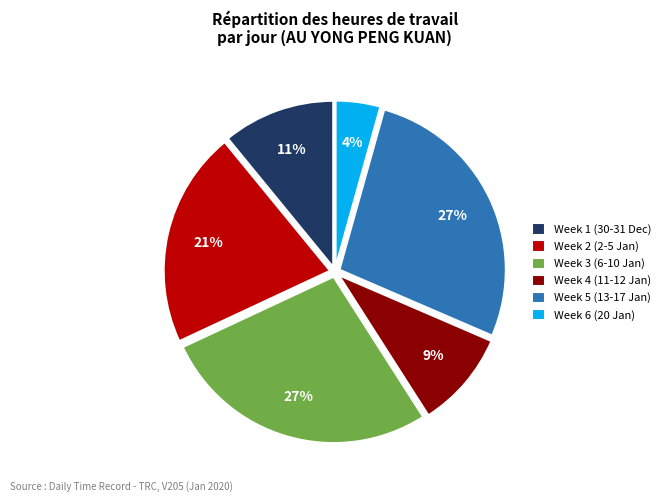

To the nearest percent, what percentage of the pie is Week 4 (11-12 Jan)?

9%